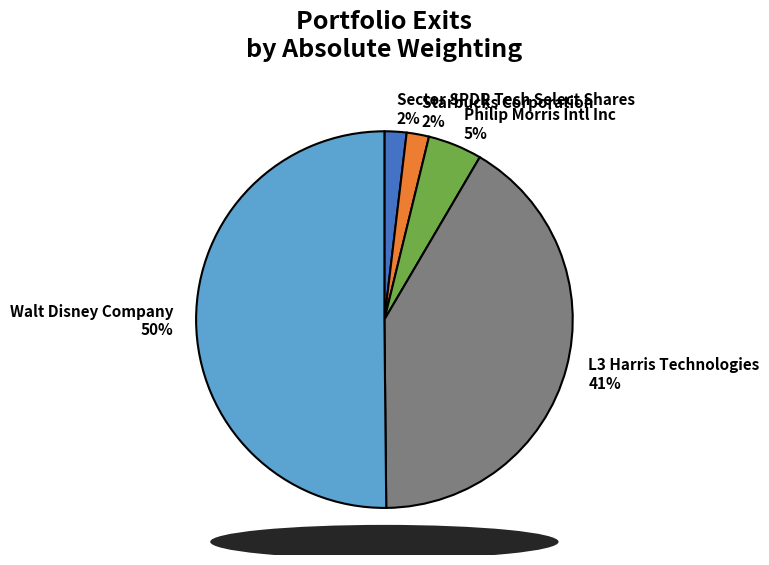

Does Starbucks Corporation represent more than half of the total?

No